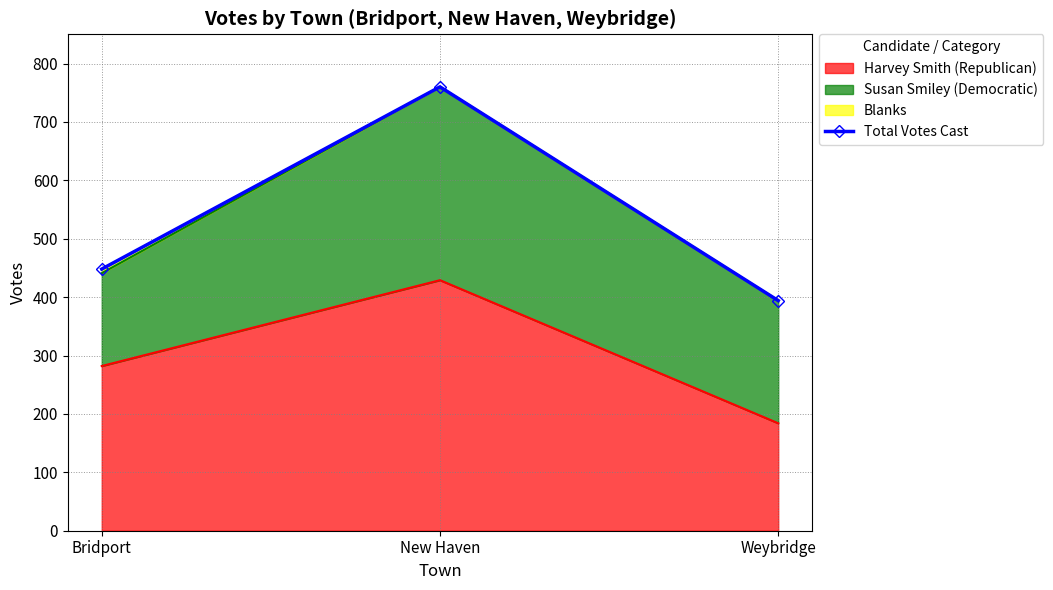

What is the average value?

534